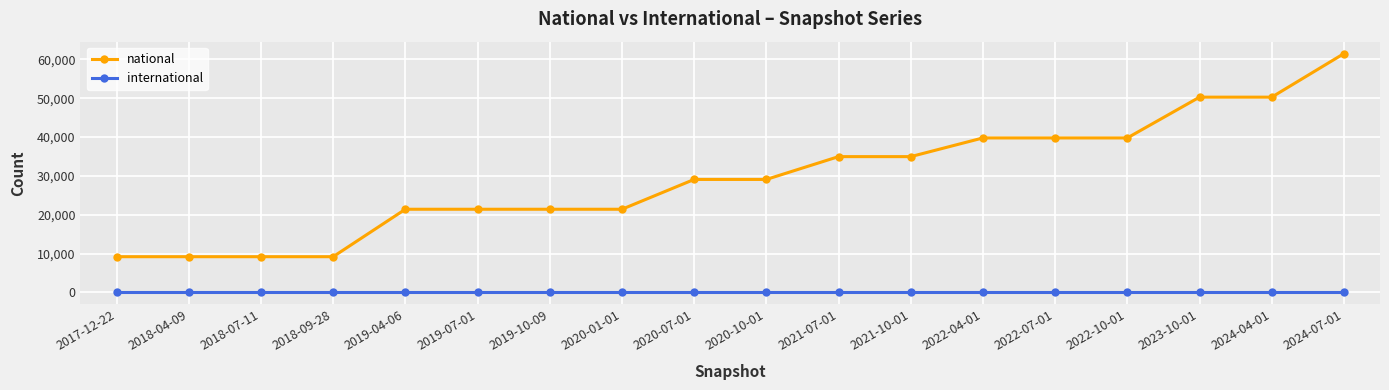

Rank the series by their average value, from highest to lowest.

national, international